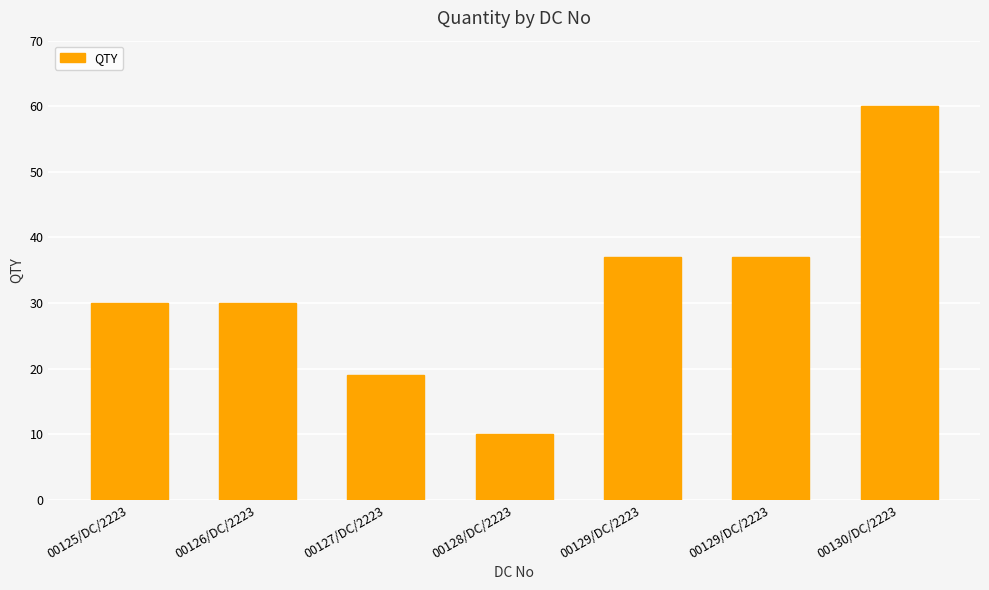

Rank the categories by value from lowest to highest.

00128/DC/2223, 00127/DC/2223, 00125/DC/2223, 00126/DC/2223, 00129/DC/2223, 00129/DC/2223, 00130/DC/2223